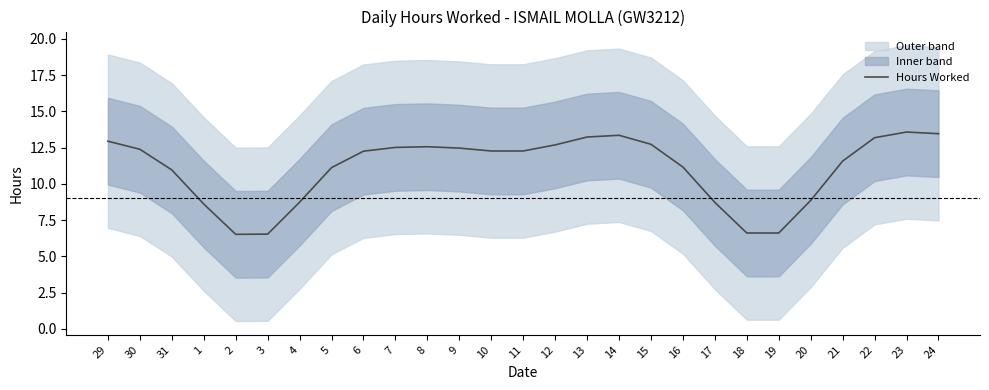

What is the maximum value for Hours Worked?

13.6